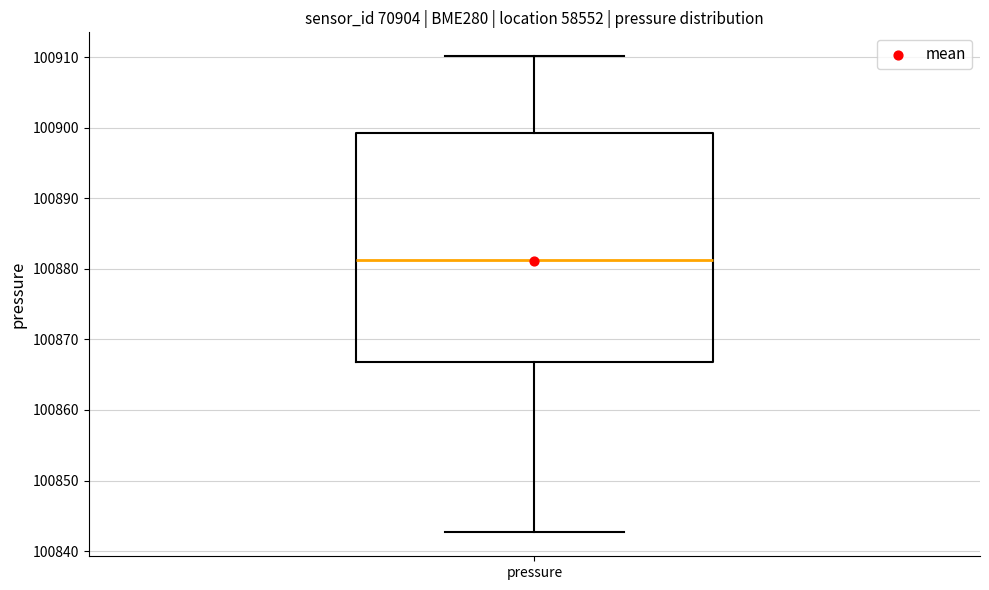

Transcribe this box plot: give where the median line is, the range the box spans, and where the two whiskers end, as read against the y-axis. The values are not printed on the chart, so give them approximately, as read against the axis.

median 100881, box 100867 to 100899, whiskers 100843 to 100910